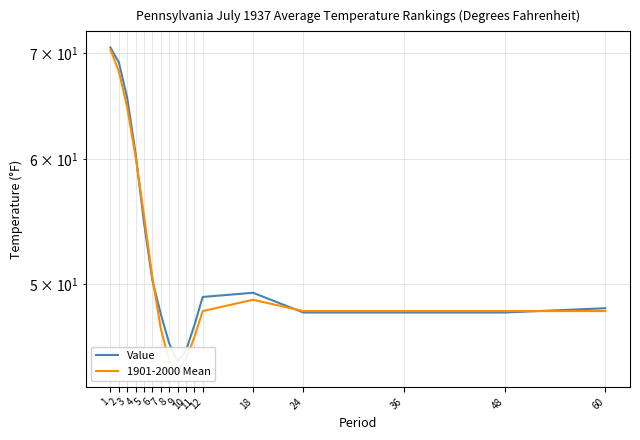

At which category is the sum across all series the highest?

1